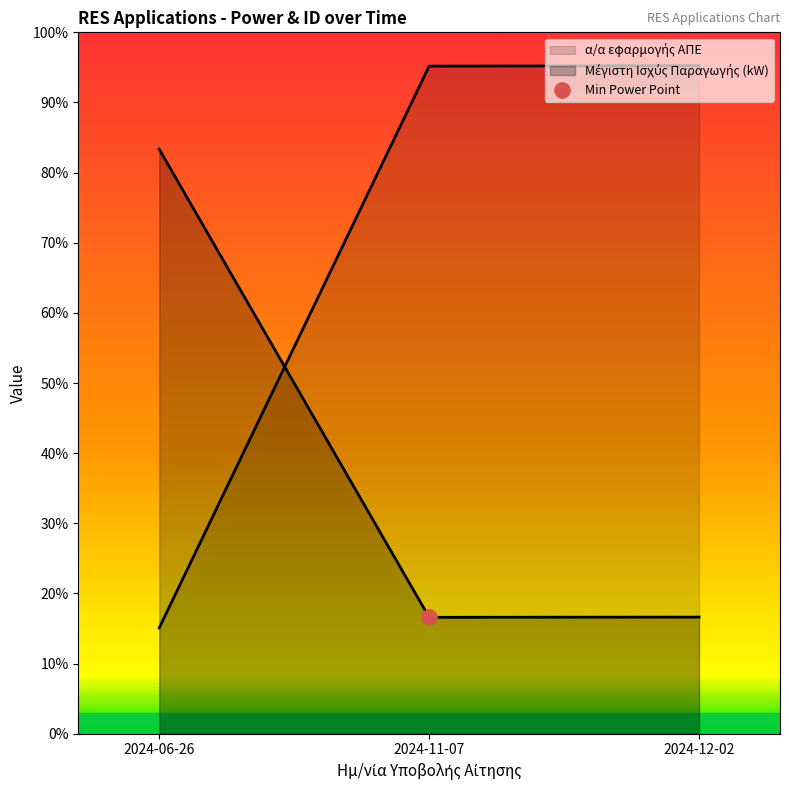

Is the value of α/α εφαρμογής ΑΠΕ at 2024-06-26 greater than the value of Μέγιστη Ισχύς Παραγωγής (kW) at 2024-06-26?

No